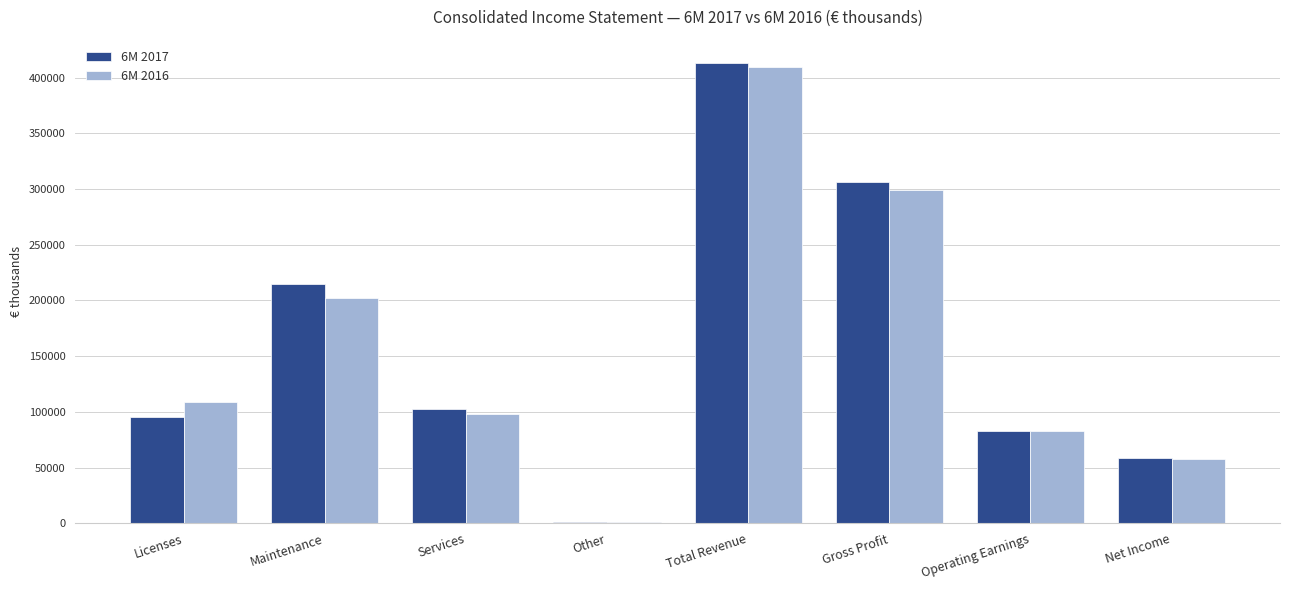

What is the total value across all series at Maintenance?

416587